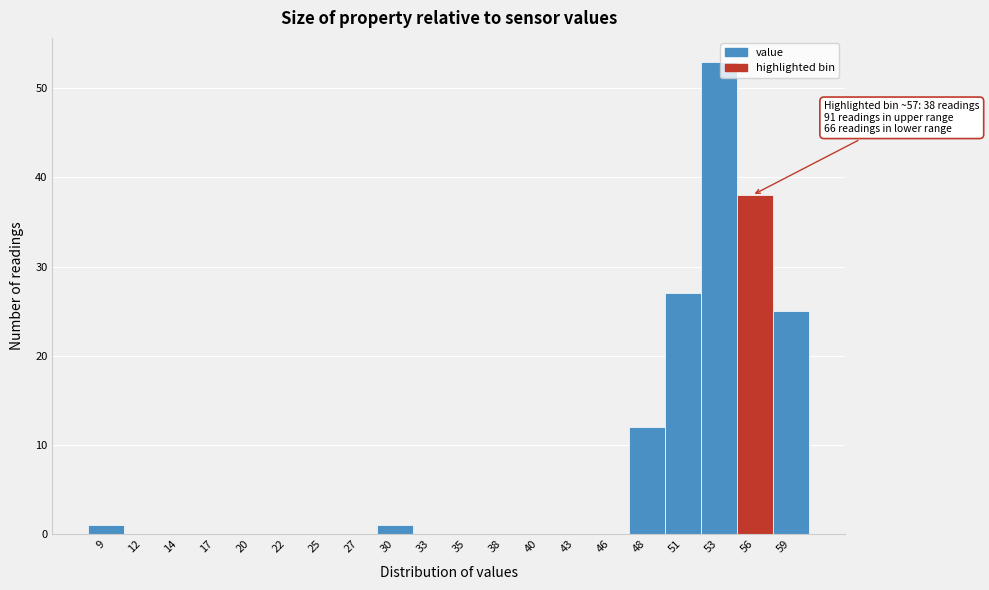

Reading left to right, transcribe all the data shown in this chart.

9=1	12=0	14=0	17=0	20=0	22=0	25=0	27=0	30=1	33=0	35=0	38=0	40=0	43=0	46=0	48=12	51=27	53=53	56=38	59=25